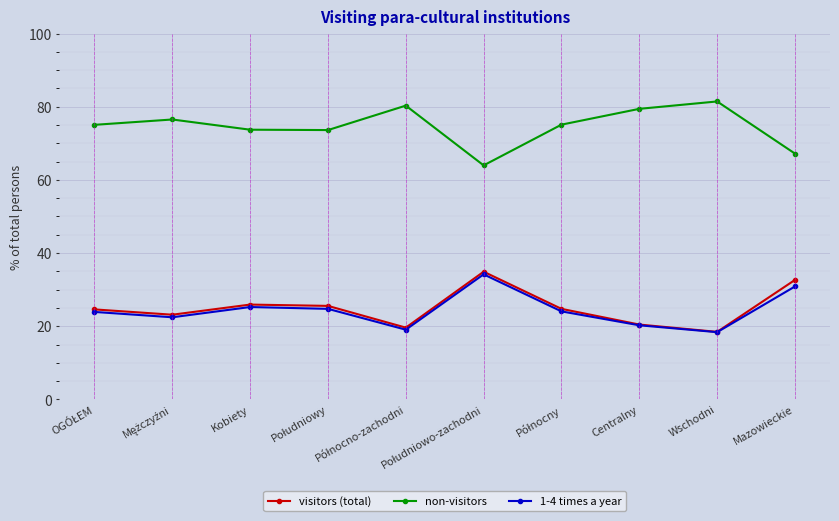

What is the maximum value shown in the chart?

81.4